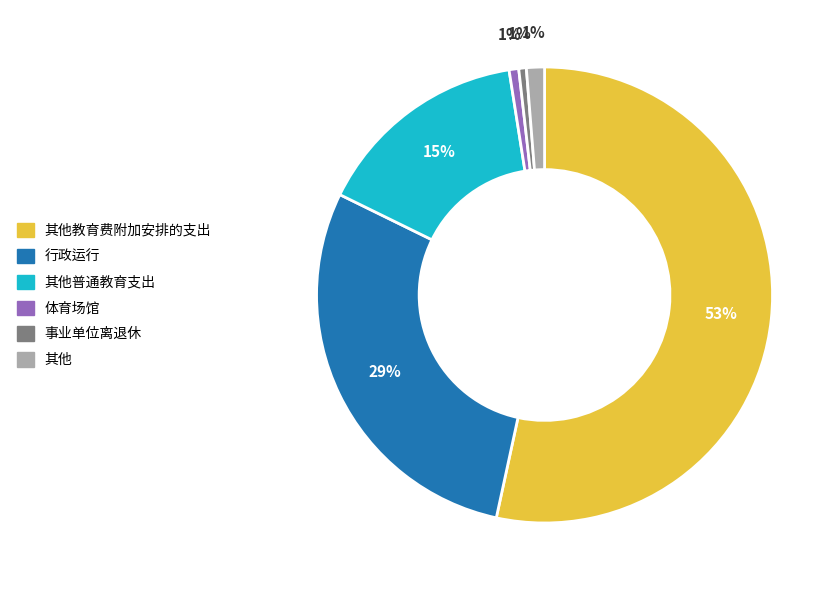

True or false: 行政运行 accounts for 14% of the total.

False